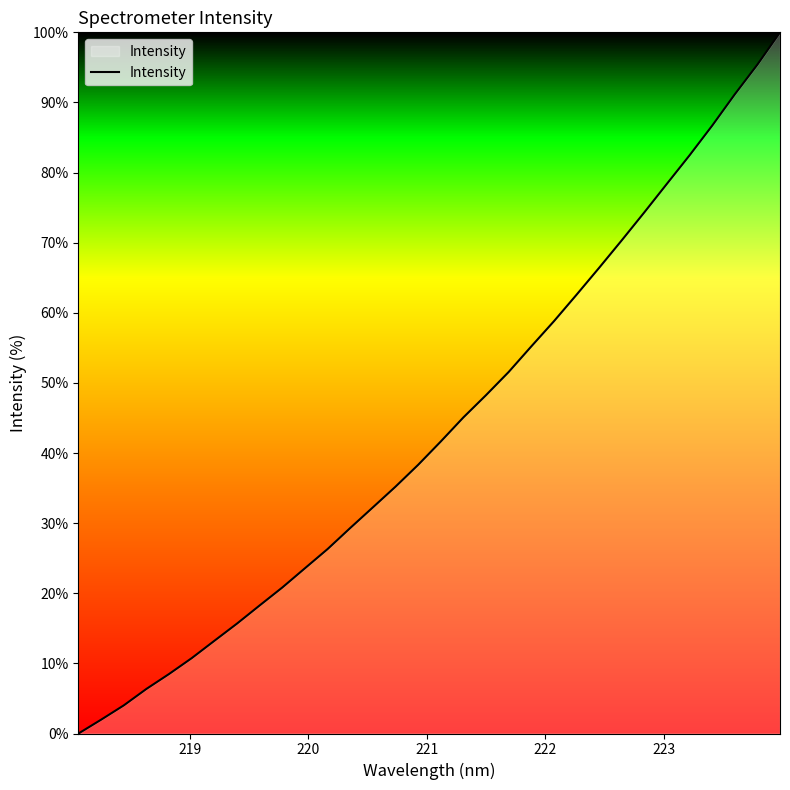

What is the difference between the maximum and minimum values?

100.0